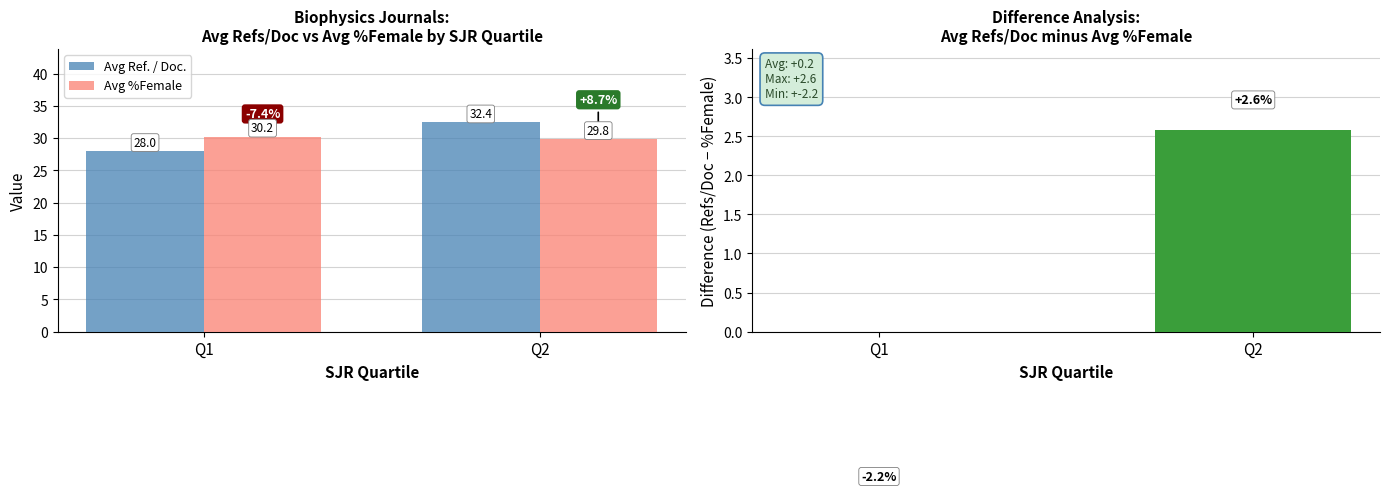

Where is Refs/Doc − %Female nearest to the value 0?

Q1